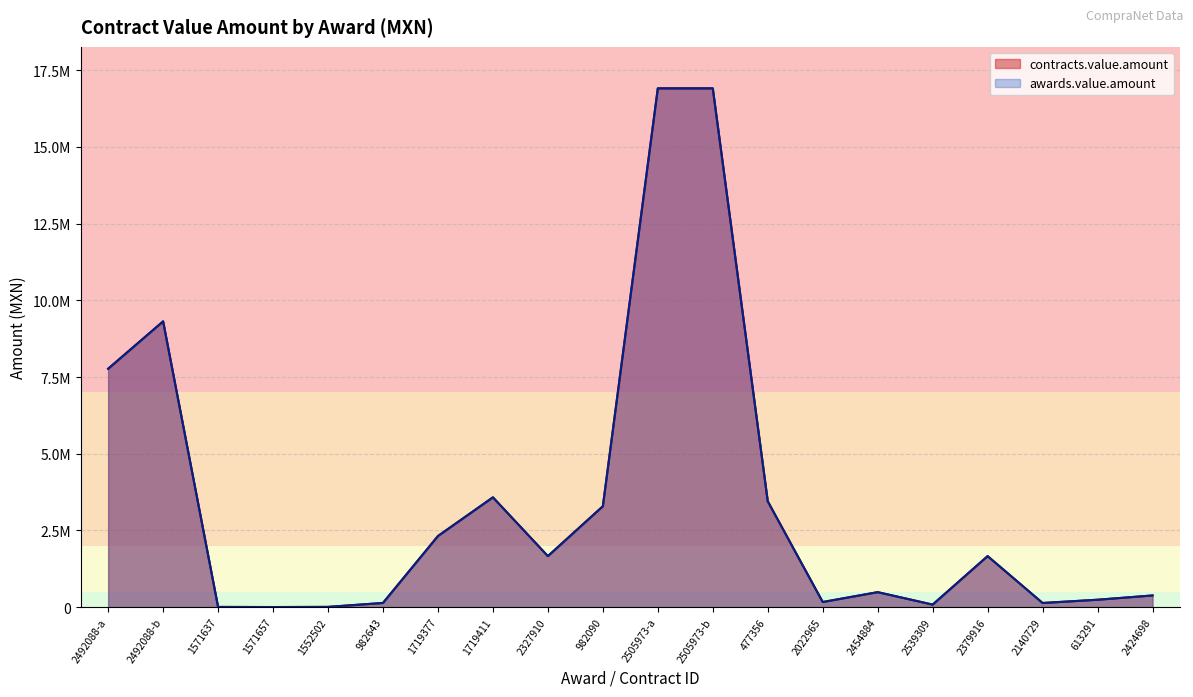

Which series has the largest range (max minus min)?

contracts.value.amount